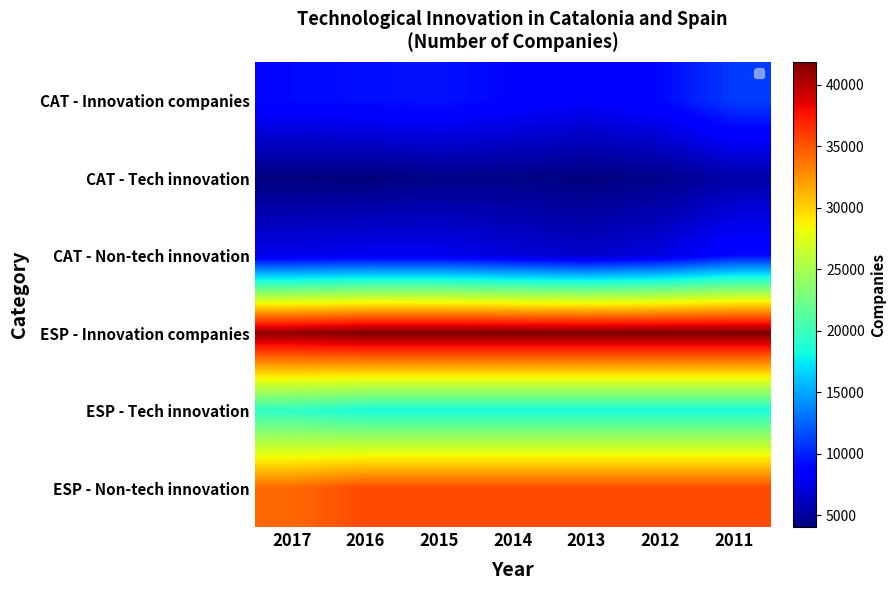

At which label is ESP - Non-tech innovation closest to 34820?

2017